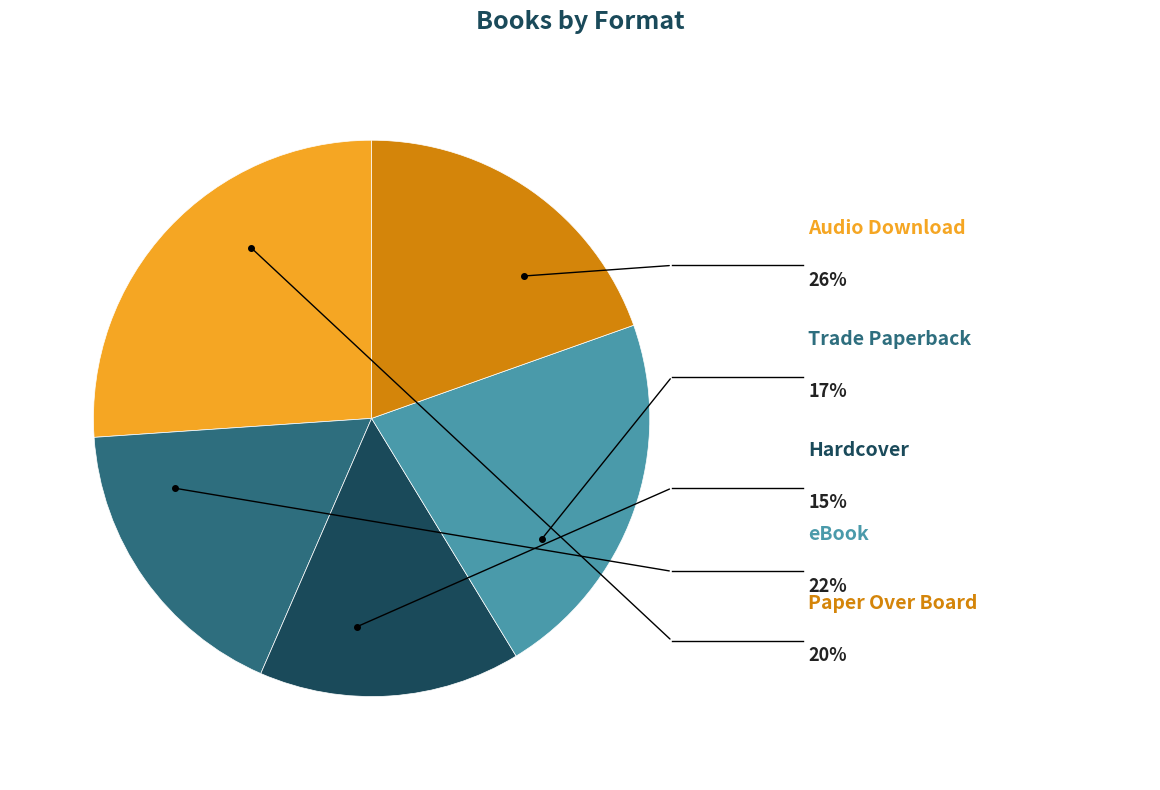

Is there a majority slice in this chart?

No